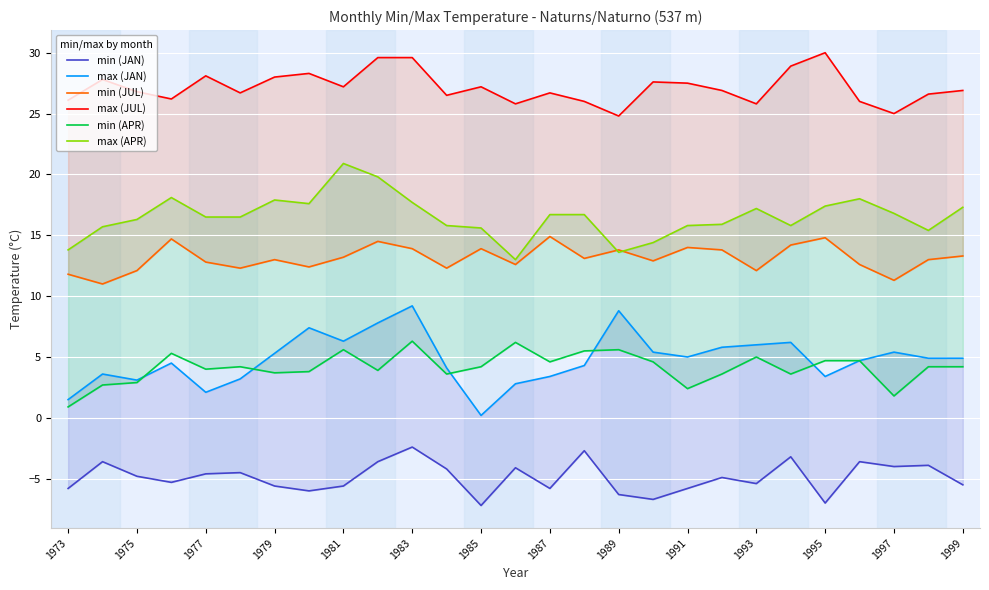

Reading left to right, transcribe all the data shown in this chart.

min (JAN): -5.8	-3.6	-4.8	-5.3	-4.6	-4.5	-5.6	-6.0	-5.6	-3.6	-2.4	-4.2	-7.2	-4.1	-5.8	-2.7	-6.3	-6.7	-5.8	-4.9	-5.4	-3.2	-7.0	-3.6	-4.0	-3.9	-5.5
max (JAN): 1.5	3.6	3.1	4.5	2.1	3.2	5.3	7.4	6.3	7.8	9.2	4.1	0.2	2.8	3.4	4.3	8.8	5.4	5.0	5.8	6.0	6.2	3.4	4.7	5.4	4.9	4.9
min (JUL): 11.8	11.0	12.1	14.7	12.8	12.3	13.0	12.4	13.2	14.5	13.9	12.3	13.9	12.6	14.9	13.1	13.8	12.9	14.0	13.8	12.1	14.2	14.8	12.6	11.3	13.0	13.3
max (JUL): 26.1	27.8	26.8	26.2	28.1	26.7	28.0	28.3	27.2	29.6	29.6	26.5	27.2	25.8	26.7	26.0	24.8	27.6	27.5	26.9	25.8	28.9	30.0	26.0	25.0	26.6	26.9
min (APR): 0.9	2.7	2.9	5.3	4.0	4.2	3.7	3.8	5.6	3.9	6.3	3.6	4.2	6.2	4.6	5.5	5.6	4.6	2.4	3.6	5.0	3.6	4.7	4.7	1.8	4.2	4.2
max (APR): 13.8	15.7	16.3	18.1	16.5	16.5	17.9	17.6	20.9	19.8	17.7	15.8	15.6	13.0	16.7	16.7	13.6	14.4	15.8	15.9	17.2	15.8	17.4	18.0	16.8	15.4	17.3